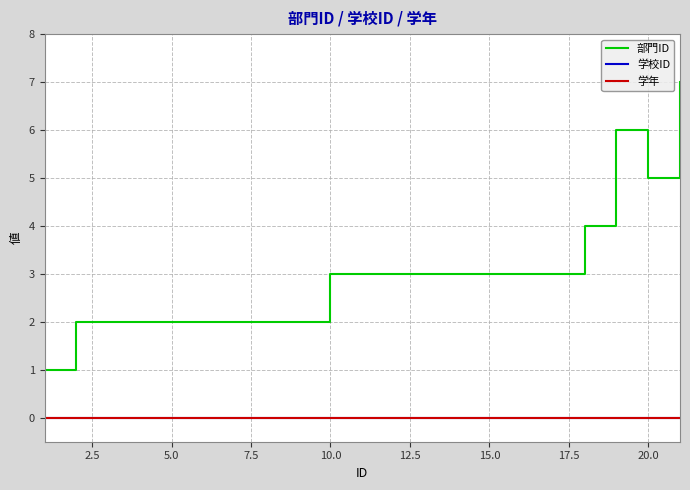

Does the chart have visible grid lines?

Yes